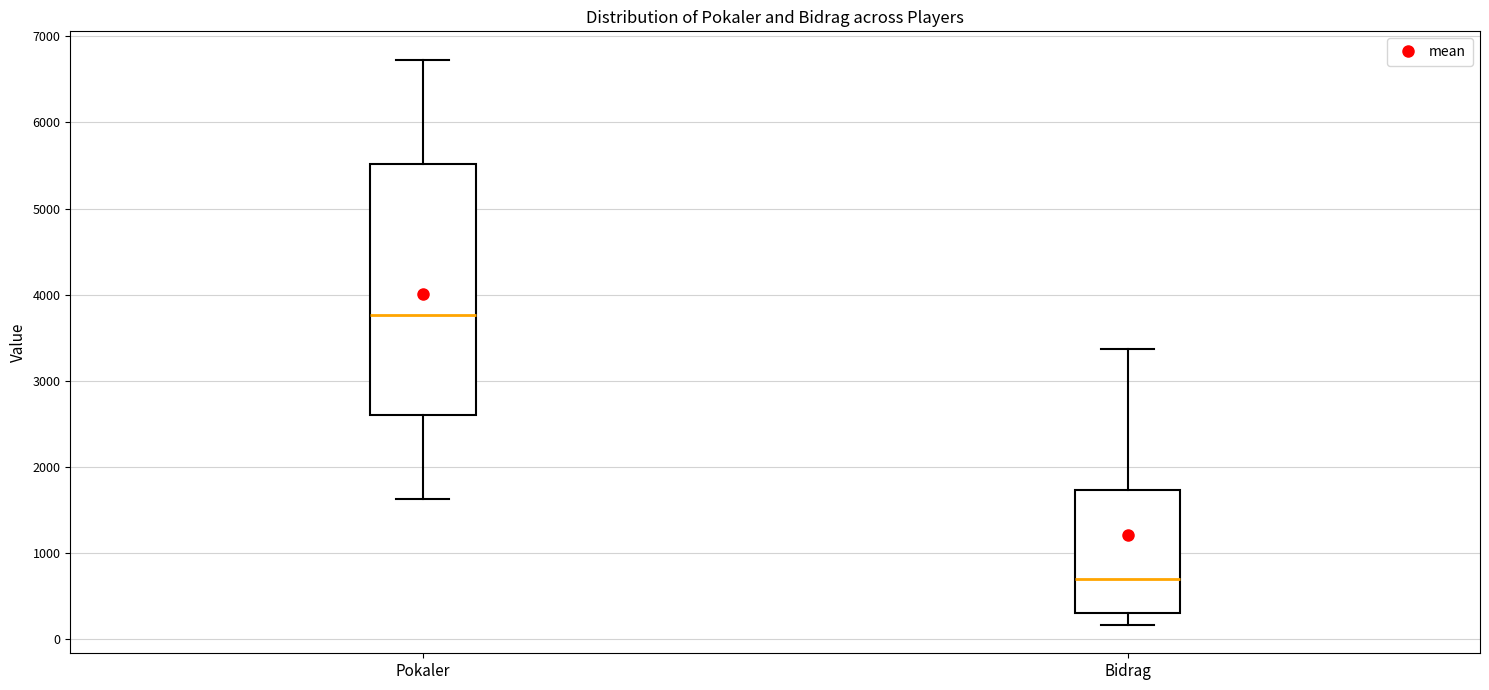

Which box is the tallest, from its lower edge to its upper edge?

Pokaler